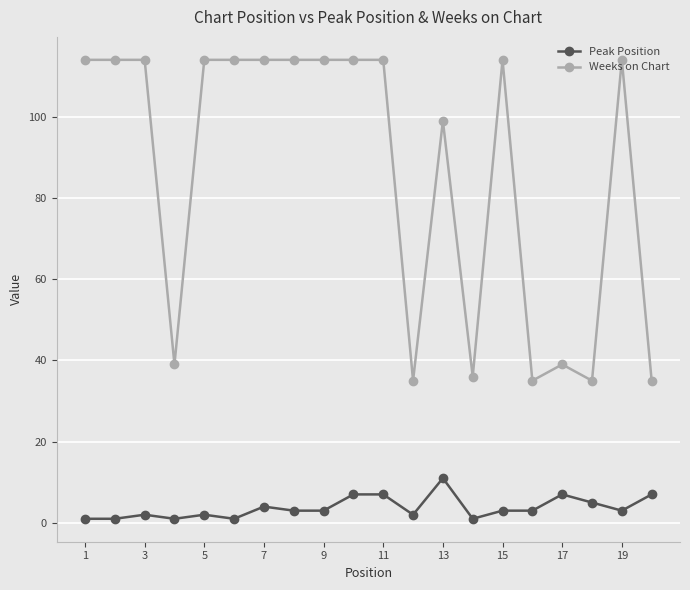

True or false: Peak Position has more than 2 points higher than both neighbors.

True